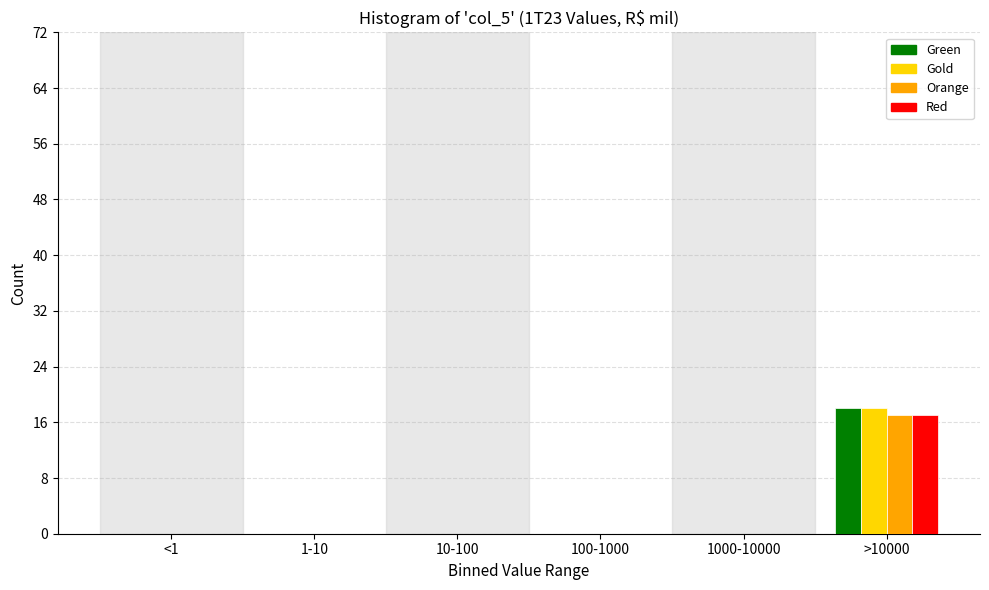

At which category does the chart reach its peak across all series?

>10000